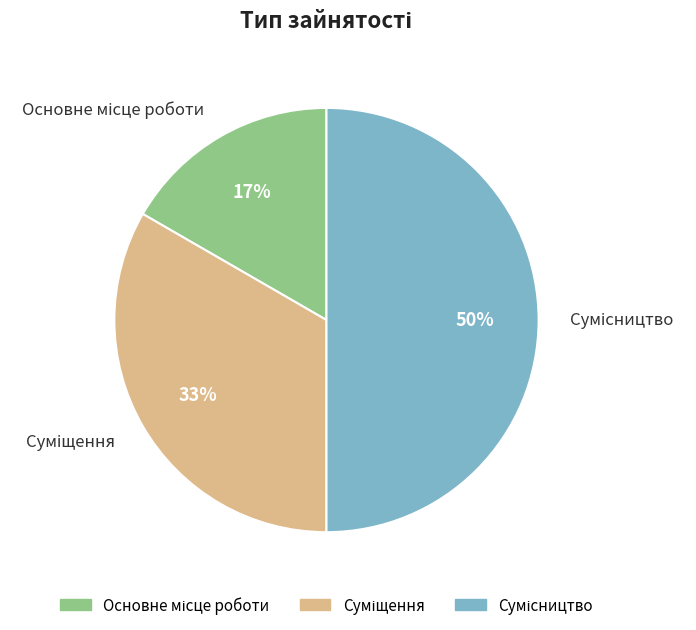

To the nearest percent, what is the average slice percentage?

33%